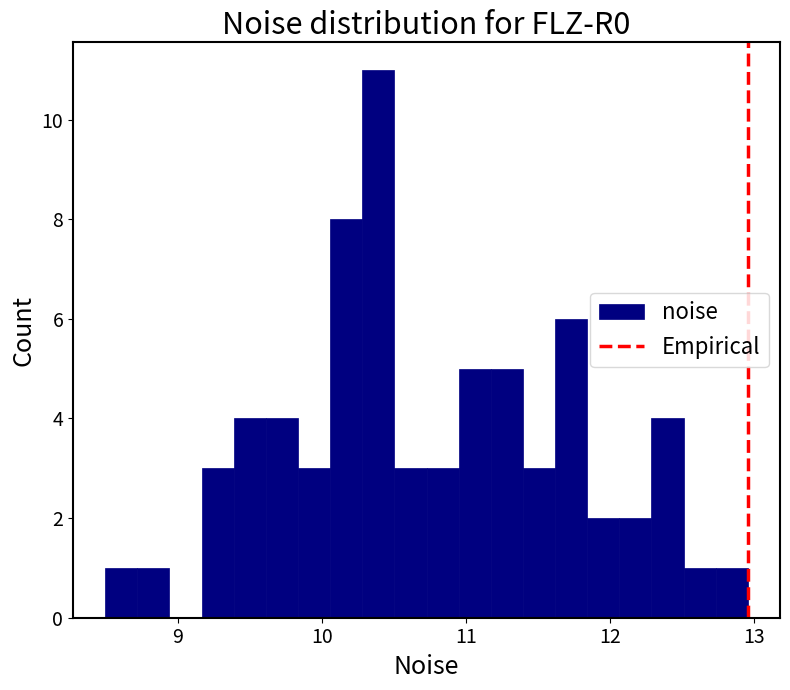

Read against the x-axis, roughly where is the centre of the tallest bar?

10.4